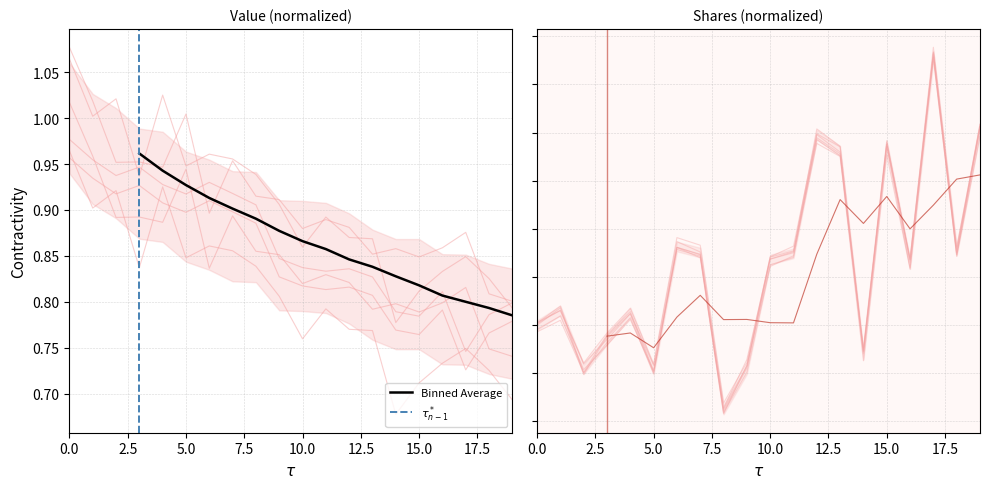

Does the chart display data point markers on the line(s)?

No